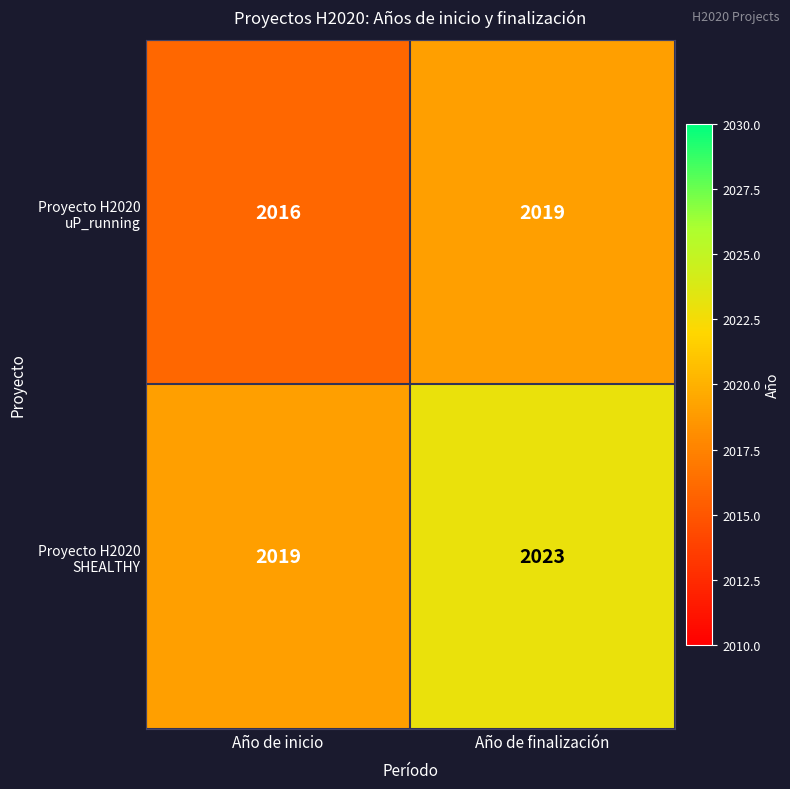

Which label corresponds to the largest value in the chart?

Año de finalización